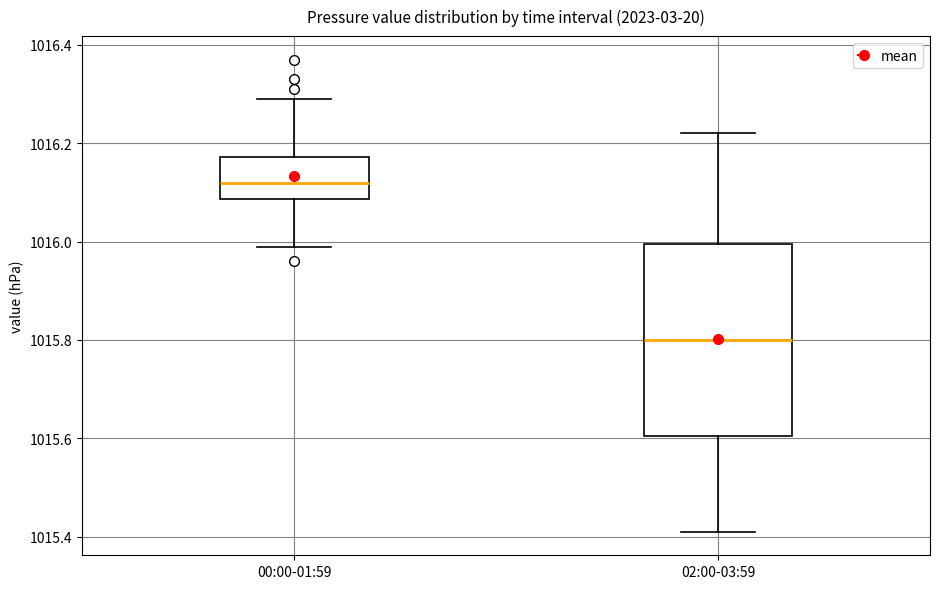

Which box's median line is the highest?

00:00-01:59